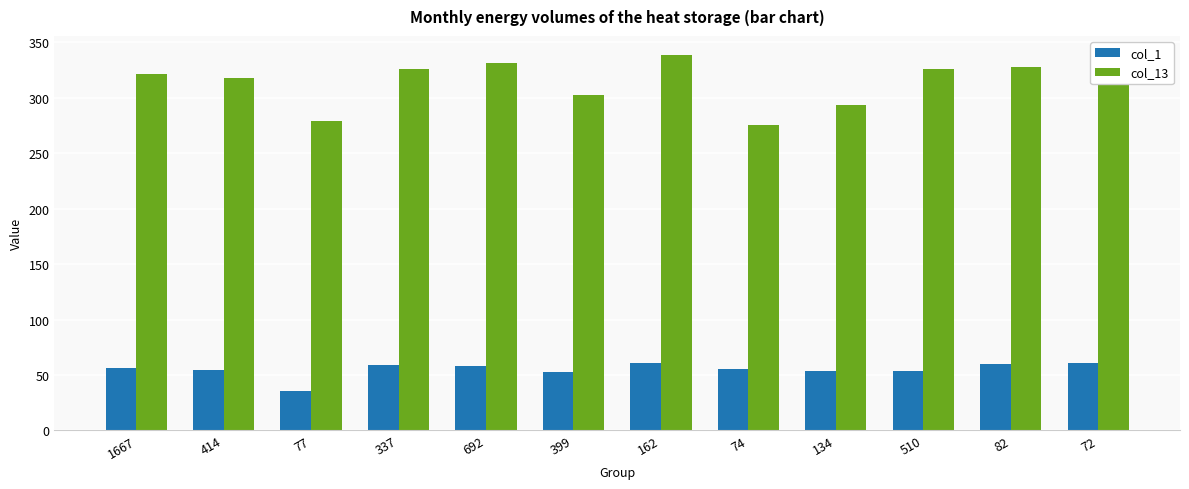

Are the bars horizontal?

No